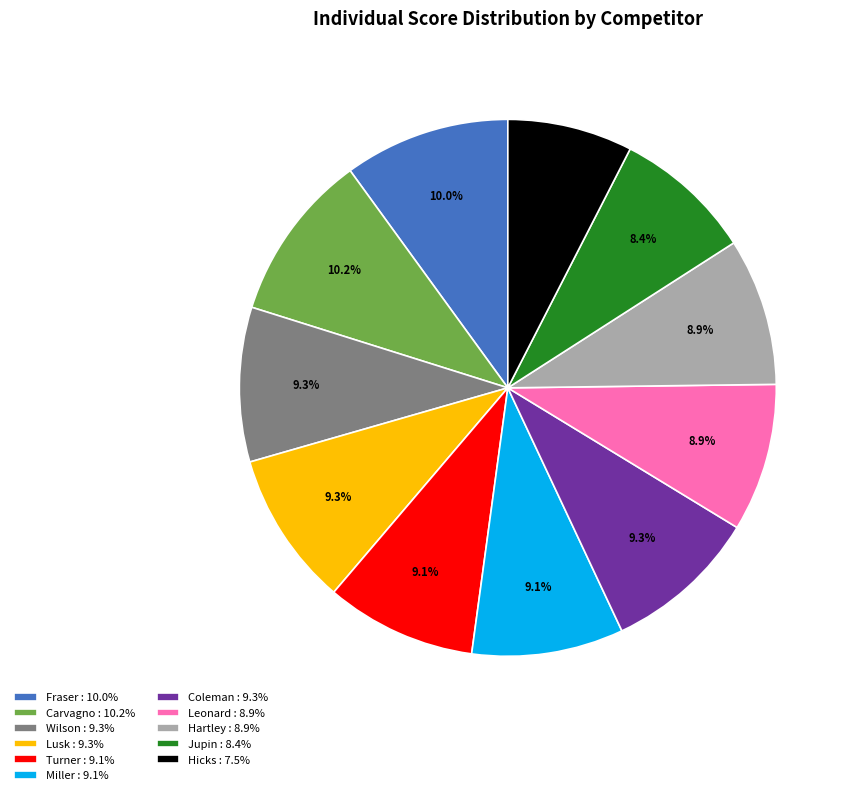

What is the ratio of the value at Leonard to the value at Lusk?

1.0